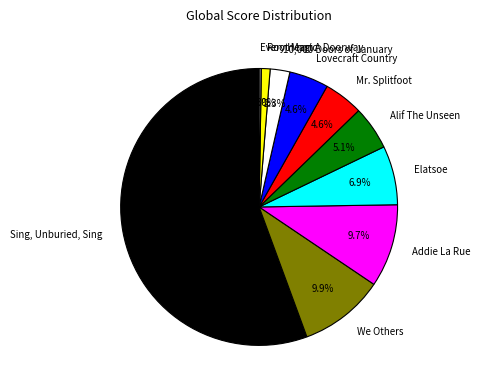

To the nearest percent, what percentage of the pie is We Others?

10%